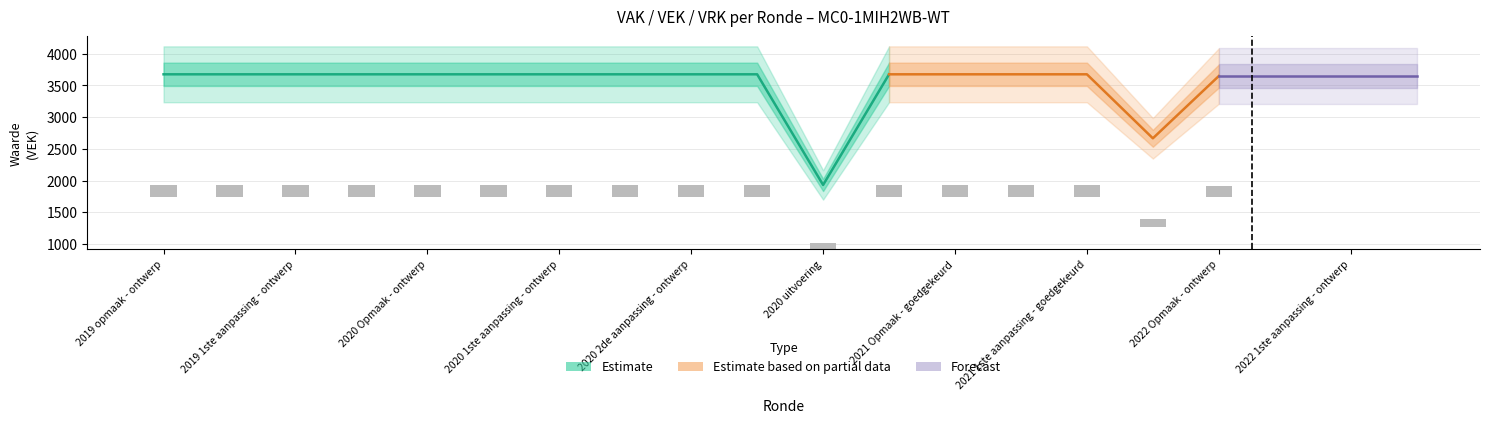

Which category has the highest value in the VRK series?

2019 opmaak - ontwerp